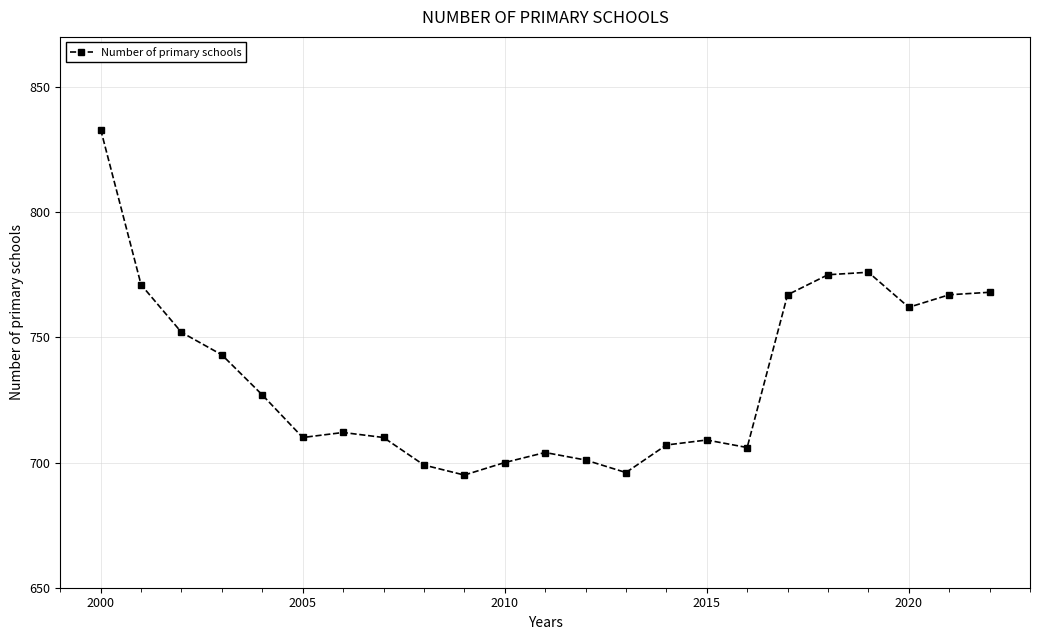

What is the maximum value shown in the chart?

833